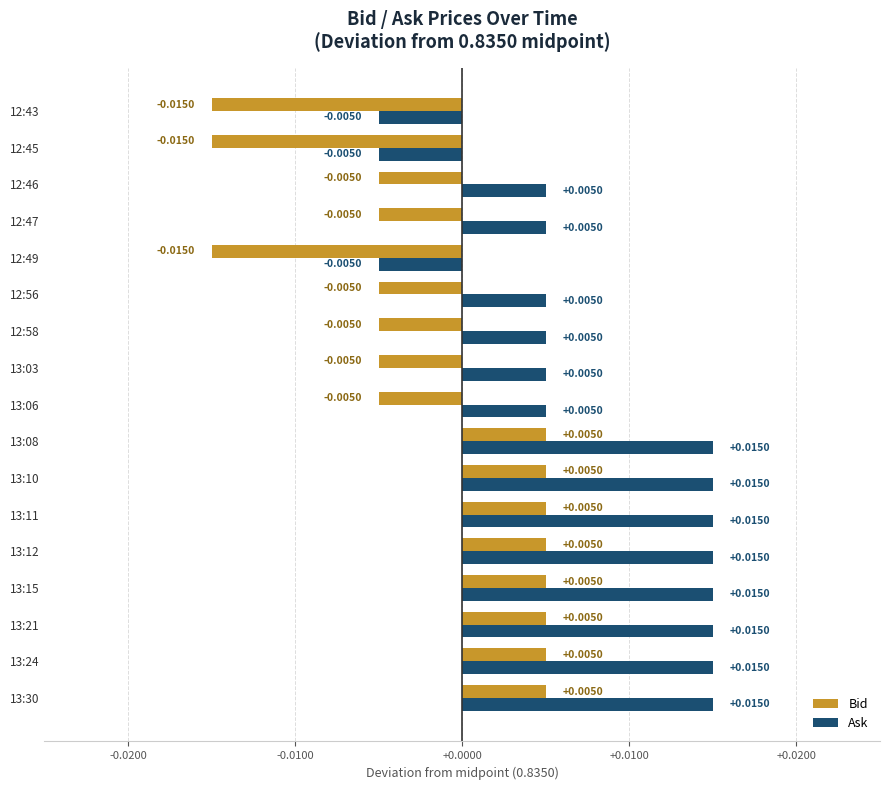

Count the number of categories in the chart.

17